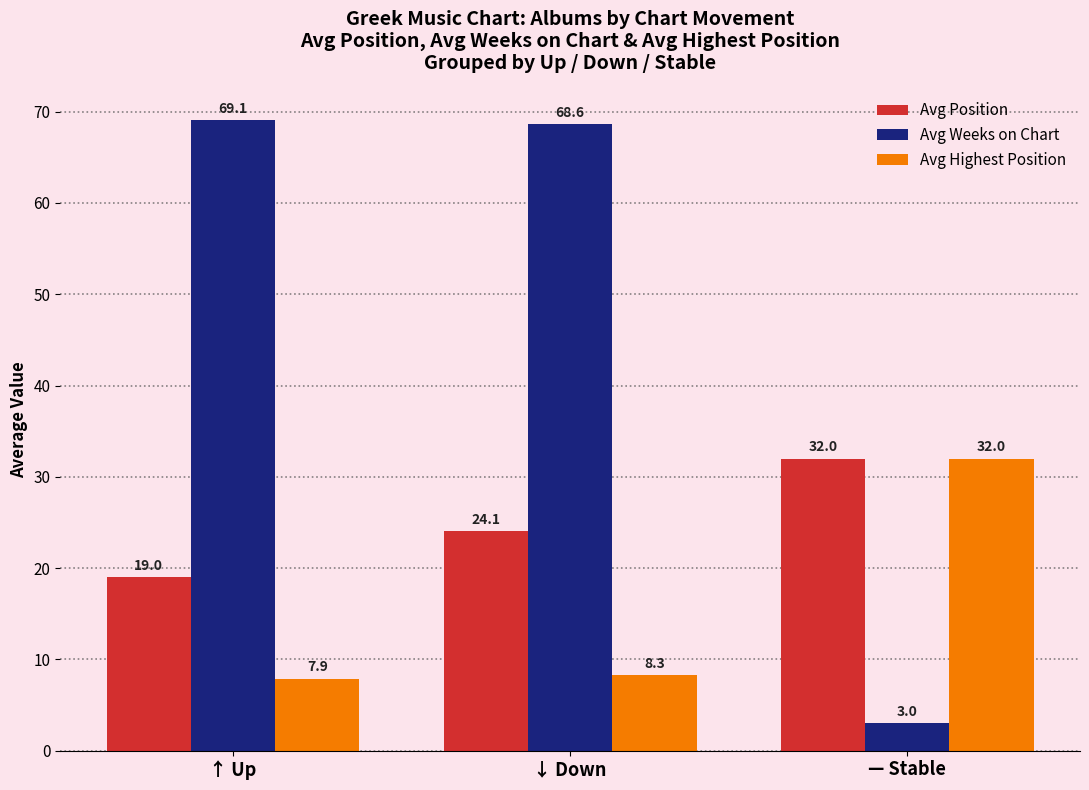

Rank the categories by Avg Weeks on Chart value from highest to lowest.

↑ Up, ↓ Down, — Stable